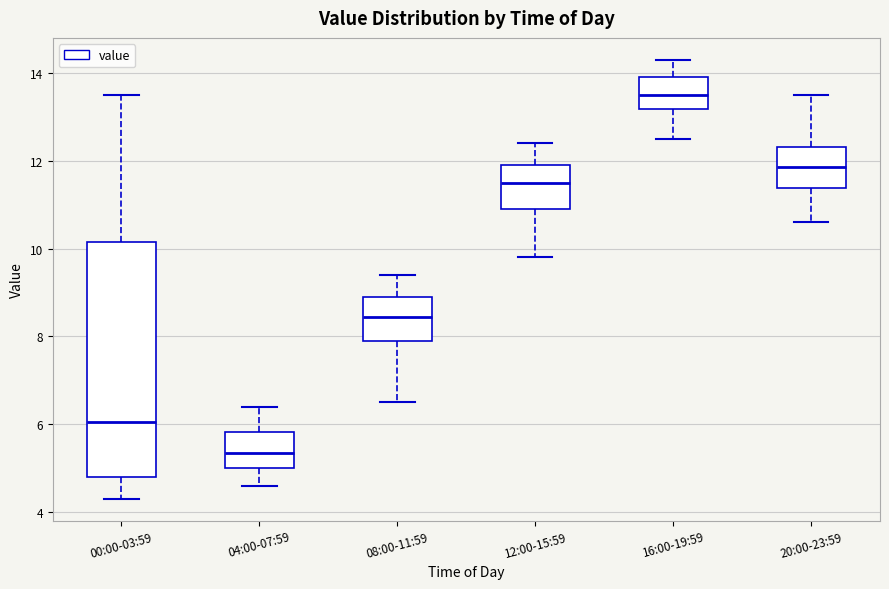

Where does the median line of the box for 12:00-15:59 sit on the y-axis? The values are not printed on the chart, so give them approximately, as read against the axis.

11.6